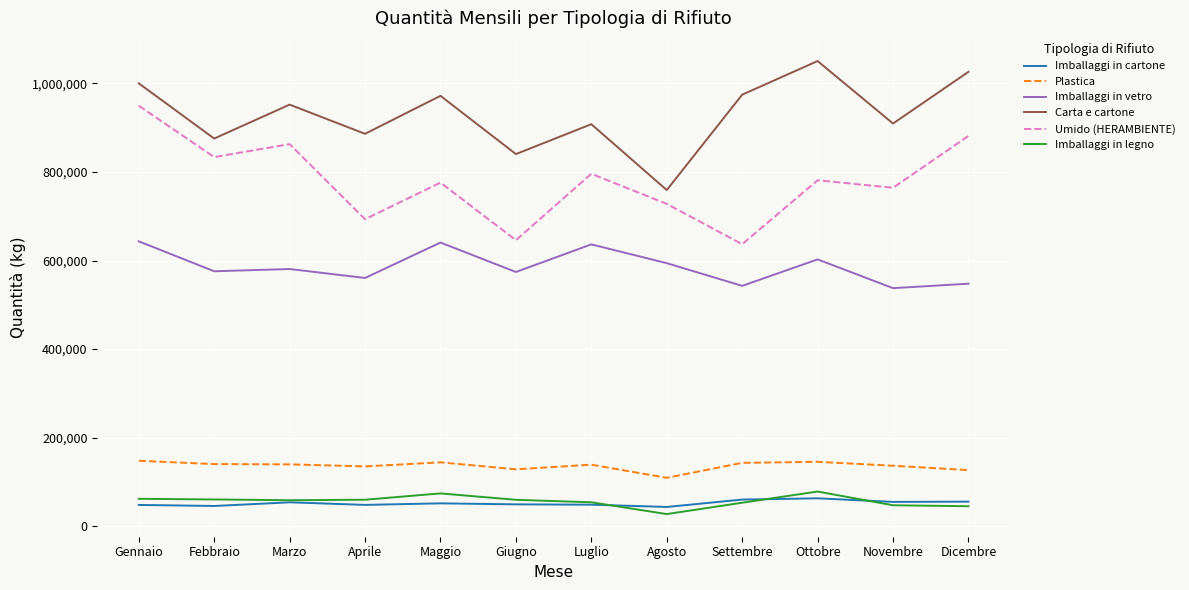

What is the minimum value shown in the chart?

26990